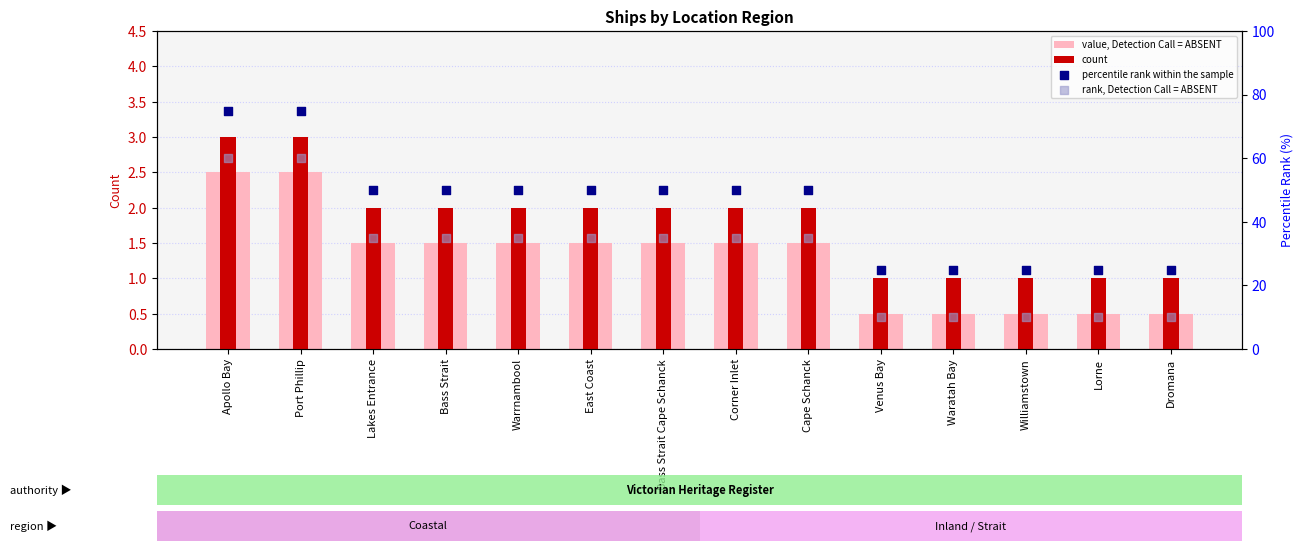

What is the total value across all series at Lakes Entrance?

88.5